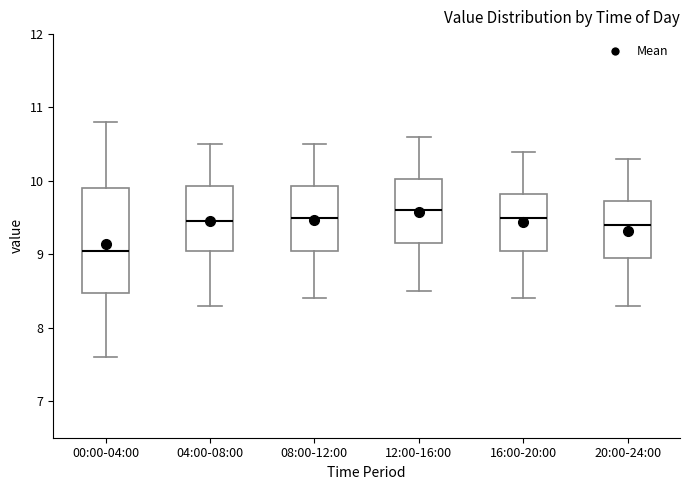

Reading left to right, read every box against the y-axis: the position of its median line, the range the box covers, and the ends of its whiskers. The values are not printed on the chart, so give them approximately, as read against the axis.

00:00-04:00: median 9.1, box 8.5 to 9.9, whiskers 7.6 to 10.8
04:00-08:00: median 9.5, box 9.1 to 9.9, whiskers 8.3 to 10.5
08:00-12:00: median 9.5, box 9.1 to 9.9, whiskers 8.4 to 10.5
12:00-16:00: median 9.6, box 9.2 to 10.0, whiskers 8.5 to 10.6
16:00-20:00: median 9.5, box 9.1 to 9.8, whiskers 8.4 to 10.4
20:00-24:00: median 9.4, box 9.0 to 9.7, whiskers 8.3 to 10.3